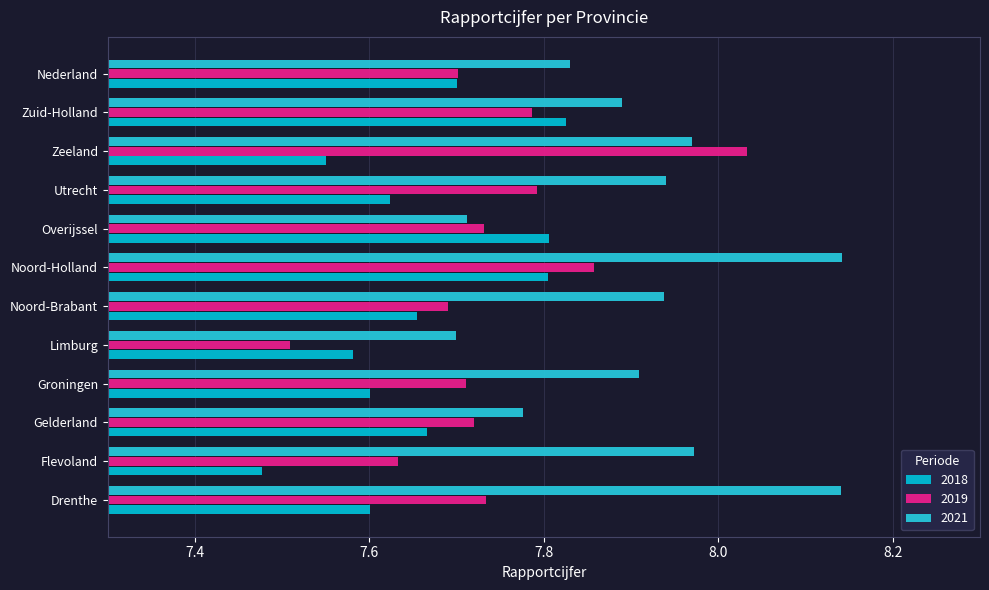

At which label does 2019 reach its minimum?

Limburg